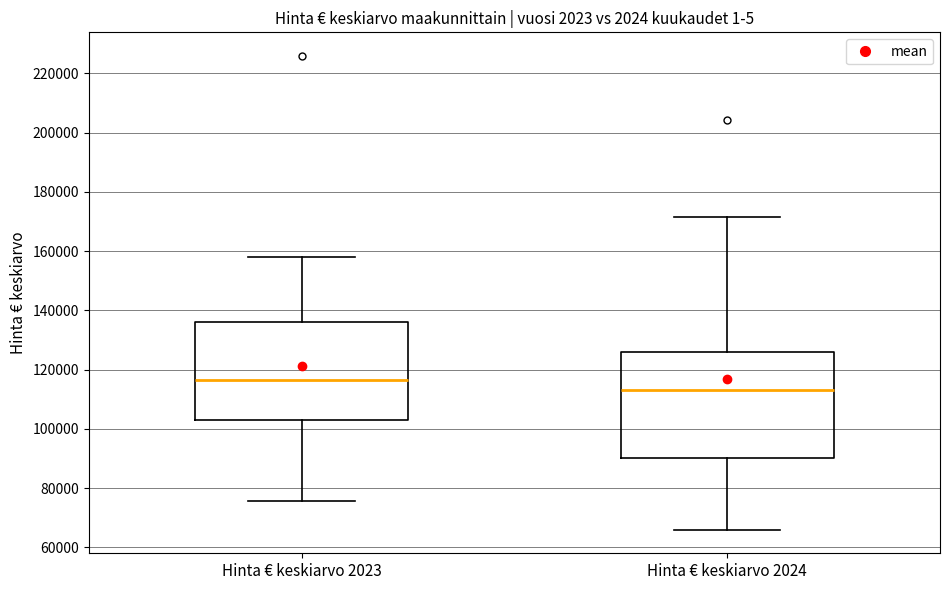

Reading left to right, read every box against the y-axis: the position of its median line, the range the box covers, and the ends of its whiskers. The values are not printed on the chart, so give them approximately, as read against the axis.

Hinta € keskiarvo 2023: median 116000, box 102000 to 136000, whiskers 76000 to 158000
Hinta € keskiarvo 2024: median 114000, box 90000 to 126000, whiskers 66000 to 172000